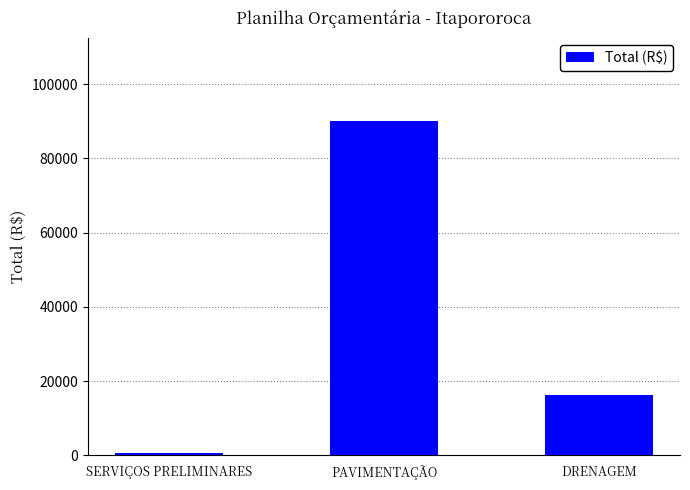

Approximately how many times larger is the value at PAVIMENTAÇÃO compared to DRENAGEM?

5.5